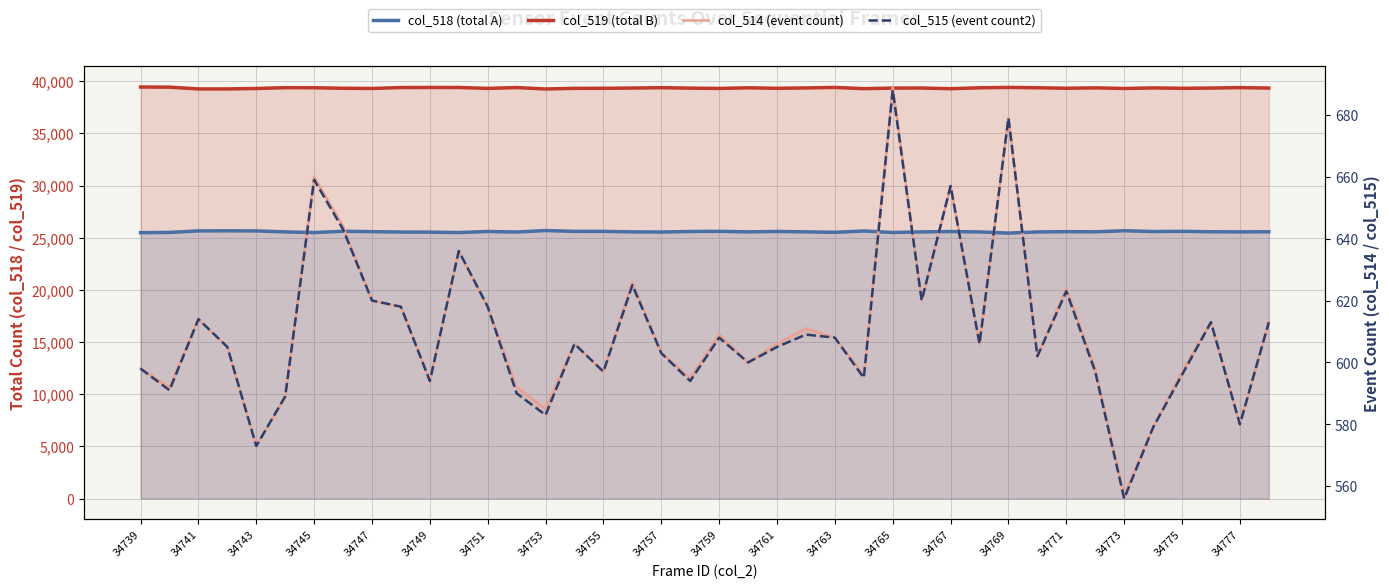

Rank the series at 34767 from lowest to highest value.

col_514 (event count), col_515 (event count2), col_518 (total A), col_519 (total B)